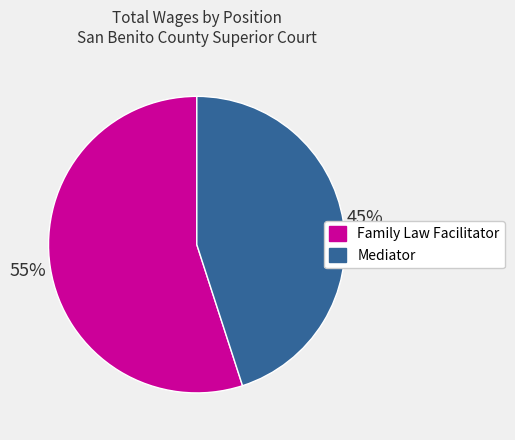

Does Family Law Facilitator account for over 50% of the chart?

Yes